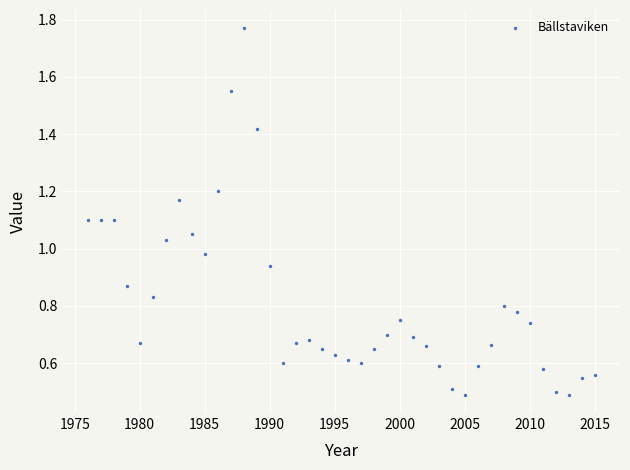

What is the range of X values (max minus min)?

39.0